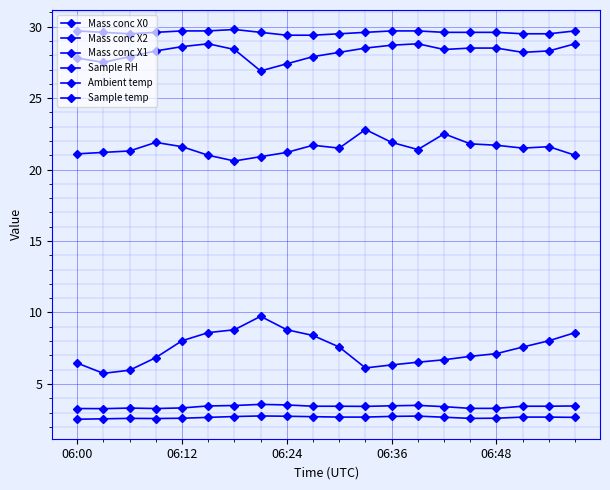

True or false: Sample RH has more than 0 interior local peaks.

True